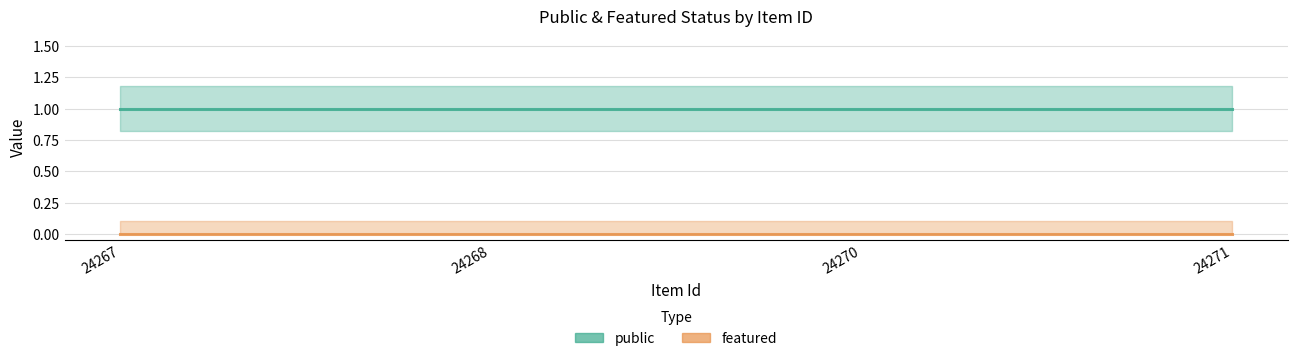

How many lines are shown in the chart?

2